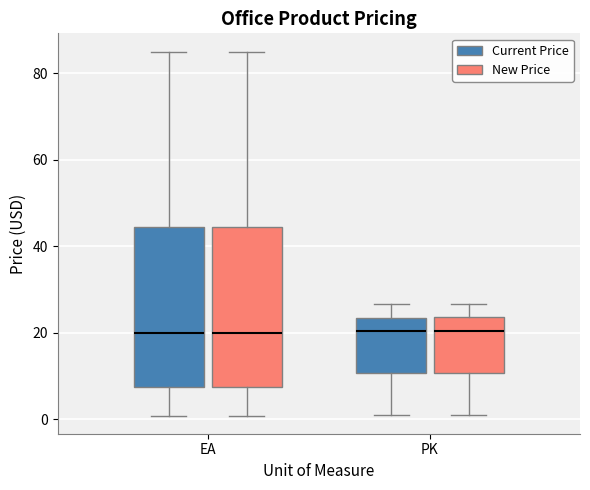

Where does the upper whisker of the box for EA (New Price) end on the y-axis? The values are not printed on the chart, so give them approximately, as read against the axis.

86